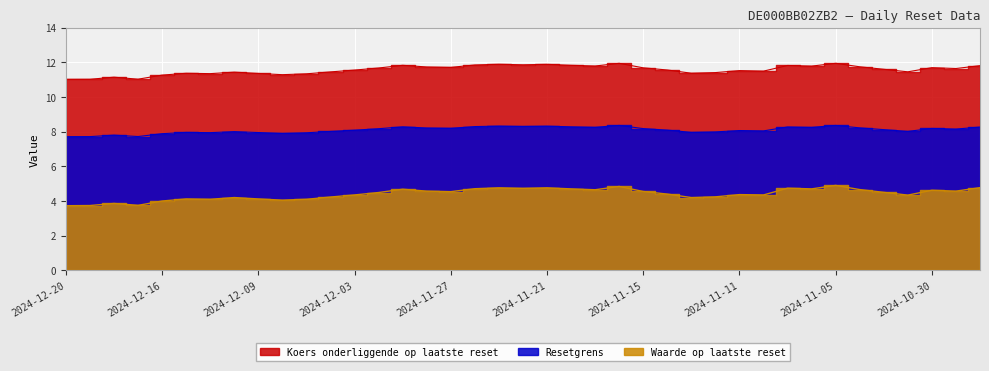

Between 2024-11-19 and 2024-10-31, which series saw the biggest shift?

Koers onderliggende op laatste reset